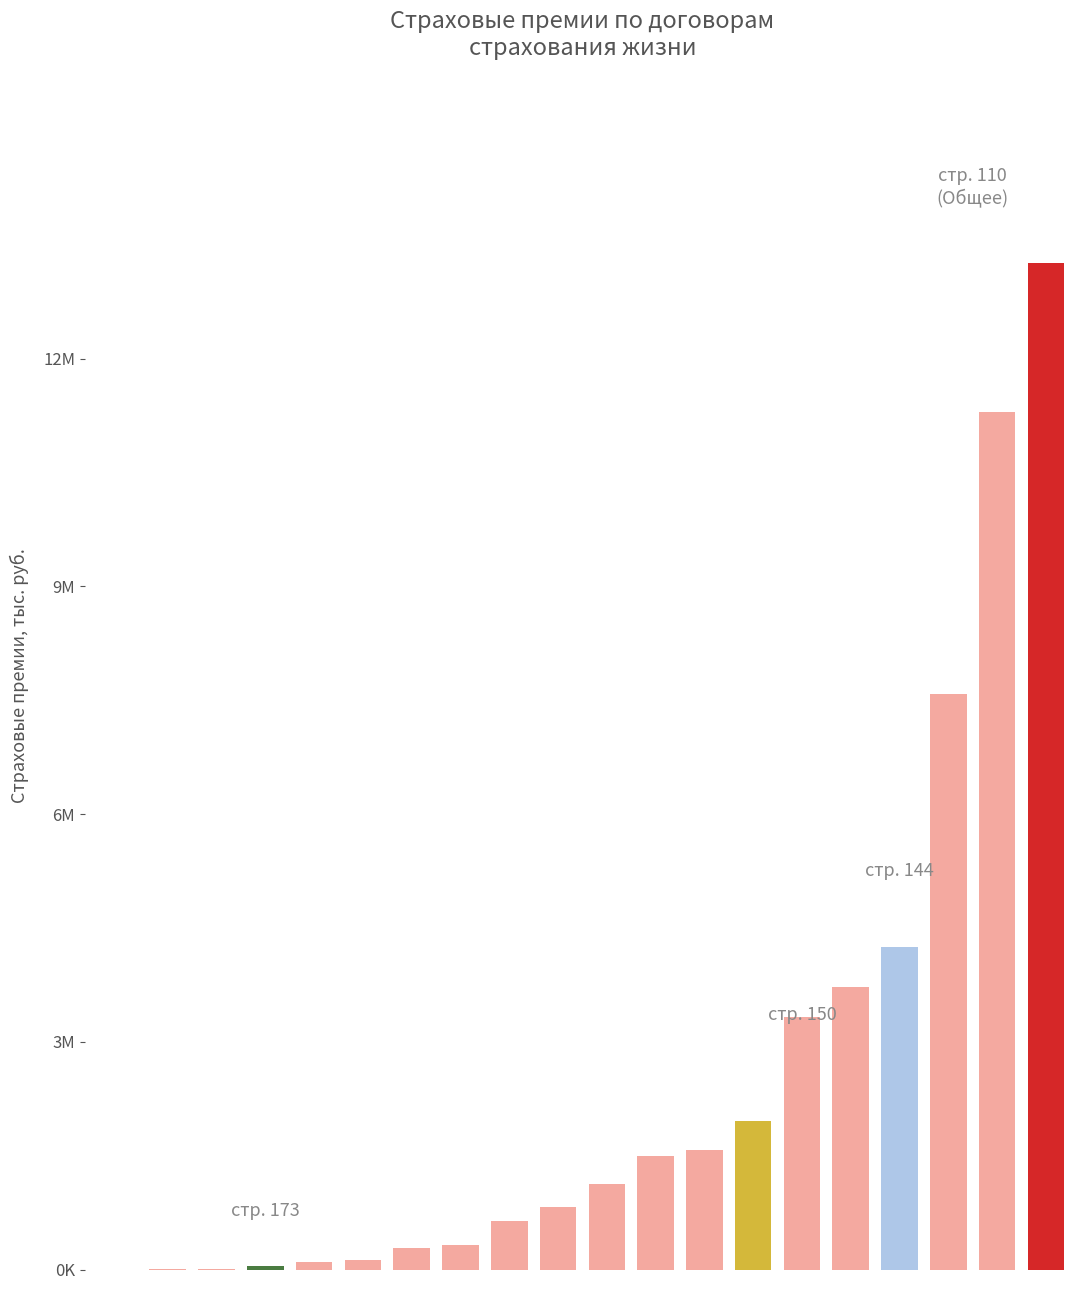

What is the value of the 16th bar from the left?

3715385.1